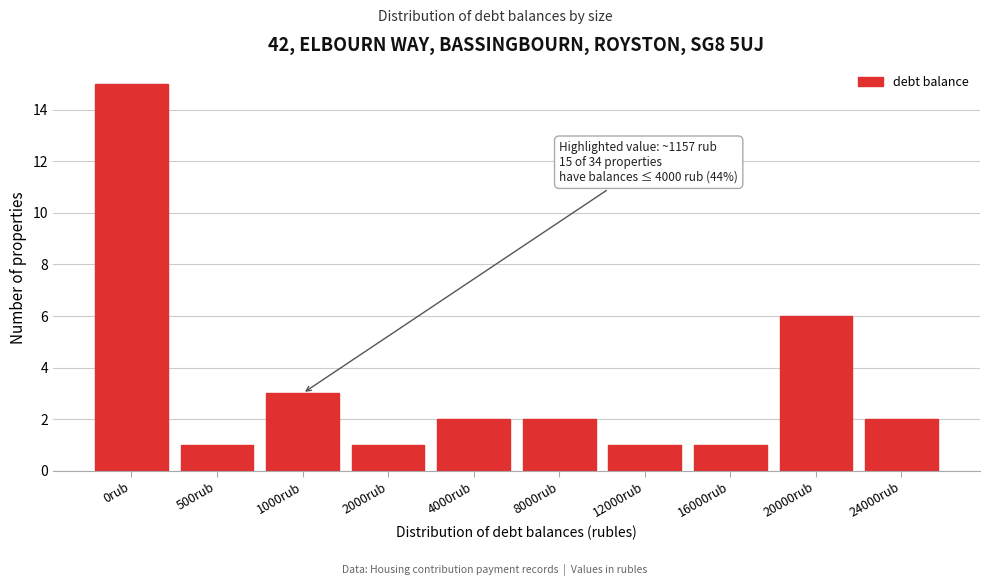

Reading left to right, what are all the values shown in this chart?

15	1	3	1	2	2	1	1	6	2